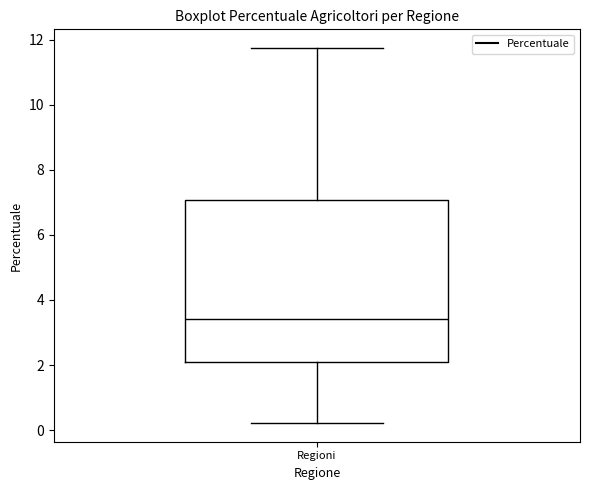

Transcribe this box plot: give where the median line is, the range the box spans, and where the two whiskers end, as read against the y-axis. The values are not printed on the chart, so give them approximately, as read against the axis.

median 3.4, box 2.0 to 7.0, whiskers 0.2 to 11.8